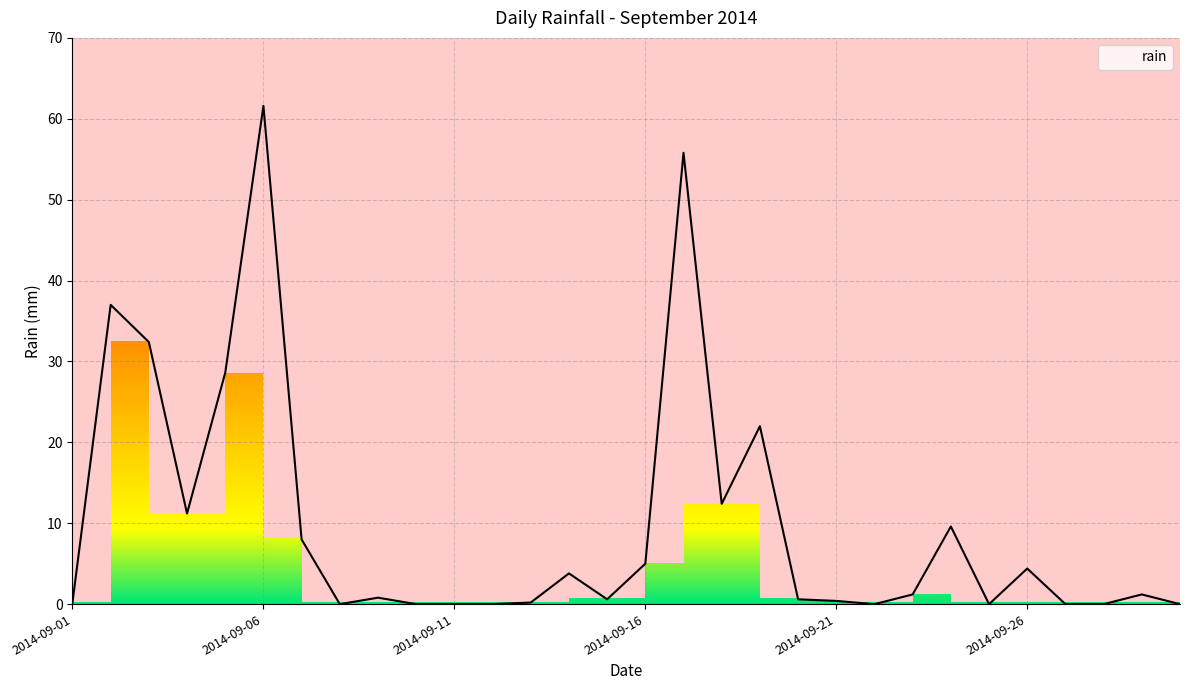

What is the greatest value displayed?

61.6